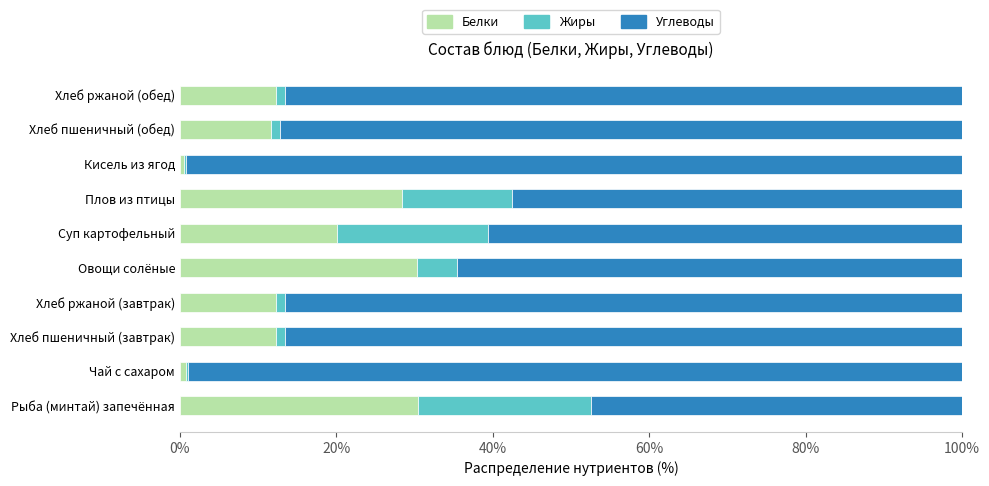

Is it true that Белки equals 12.2 at Хлеб ржаной (обед)?

True